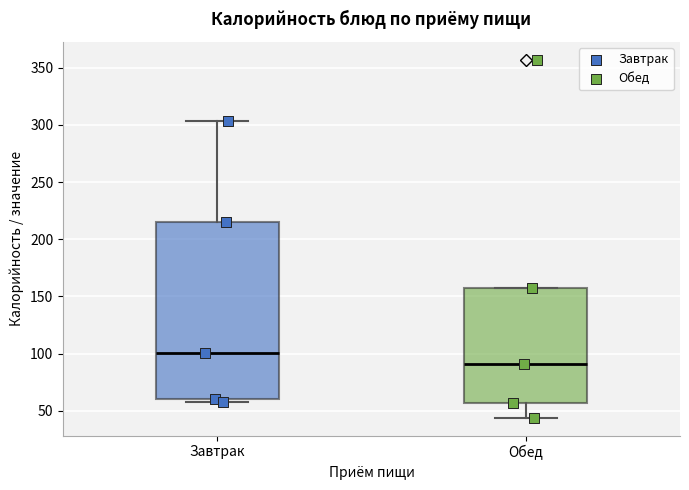

Which box is the tallest, from its lower edge to its upper edge?

Завтрак